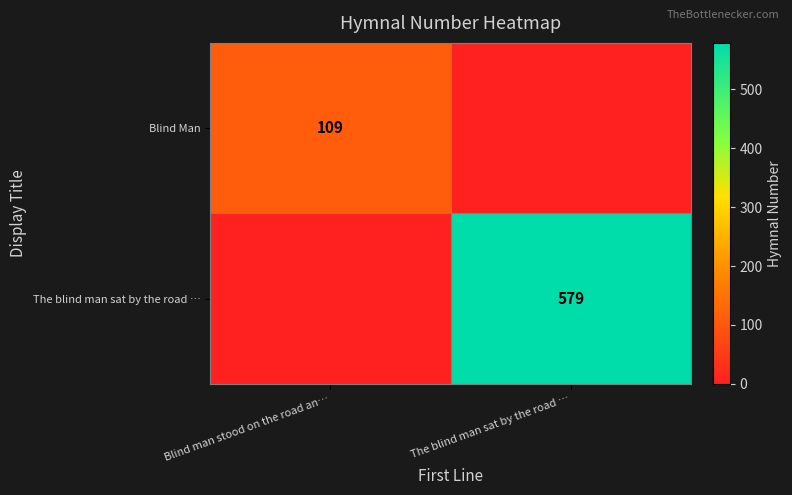

True or false: Blind Man has a value of 162 at Blind man stood on the road an….

False